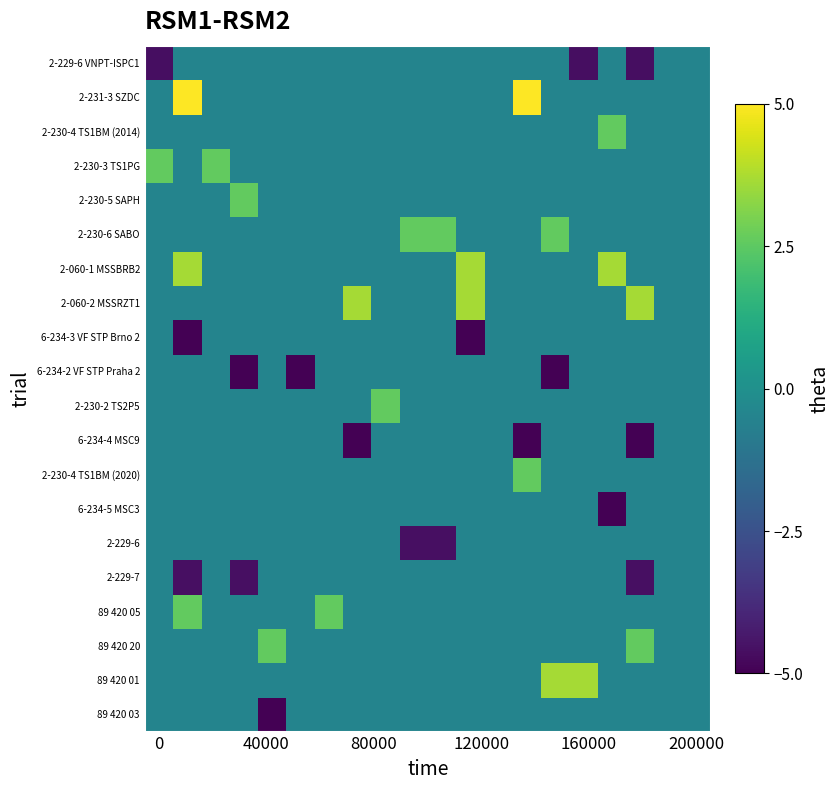

At how many categories does at least one series exceed 4?

2